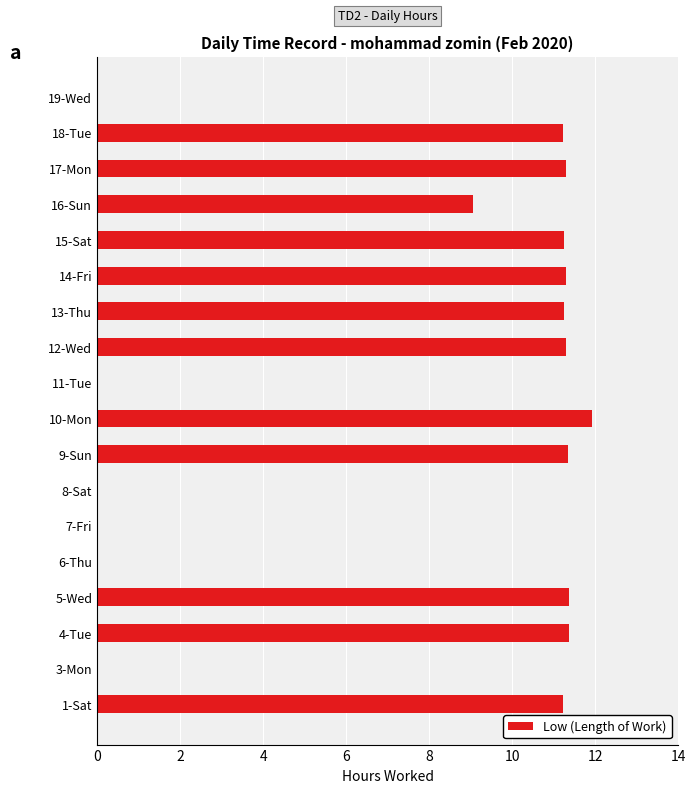

How many distinct data groups are displayed?

1